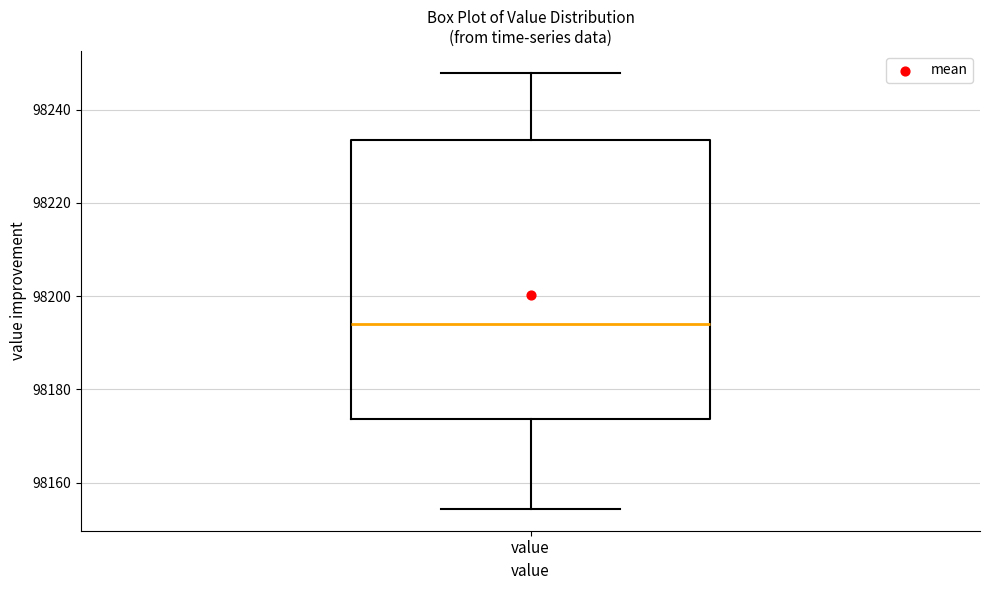

Transcribe this box plot: give where the median line is, the range the box spans, and where the two whiskers end, as read against the y-axis. The values are not printed on the chart, so give them approximately, as read against the axis.

median 98194, box 98174 to 98234, whiskers 98154 to 98248